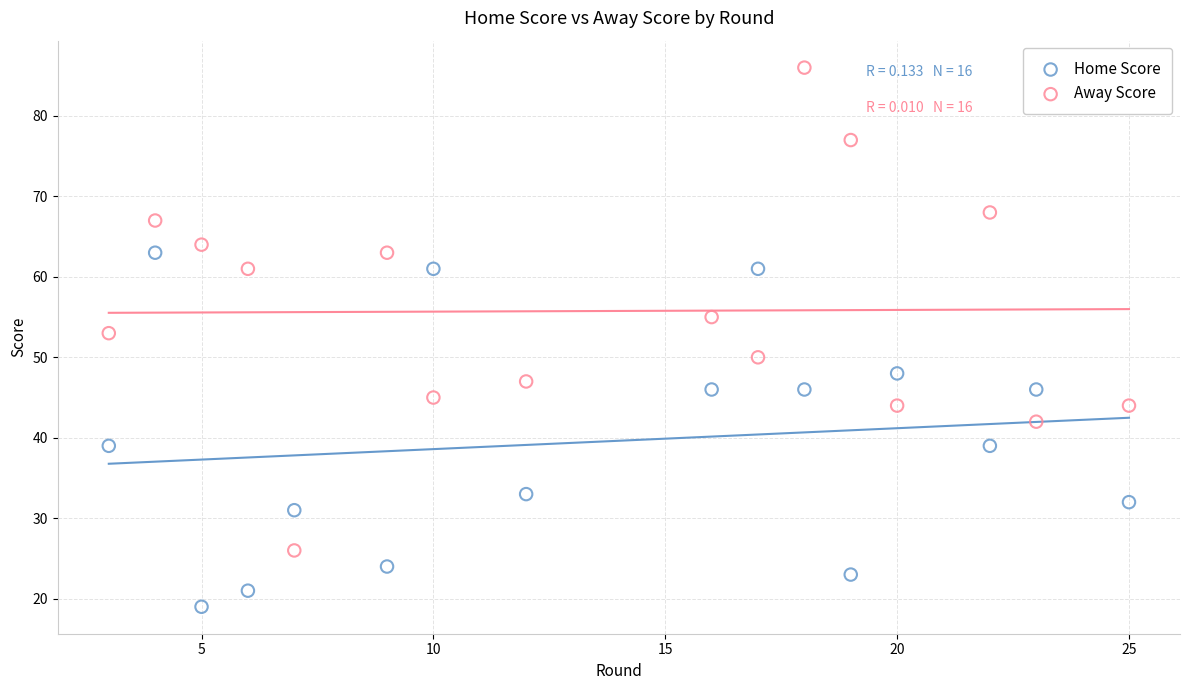

Which series contains the lowest Y value?

Home Score